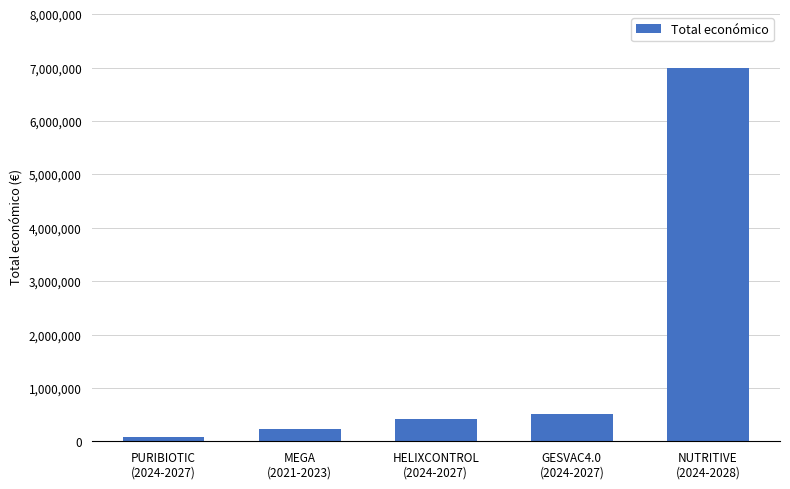

What is the sum of all values?

8257468